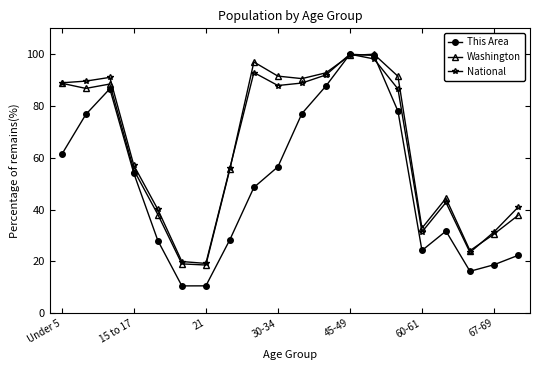

At how many categories does at least one series exceed 95?

3